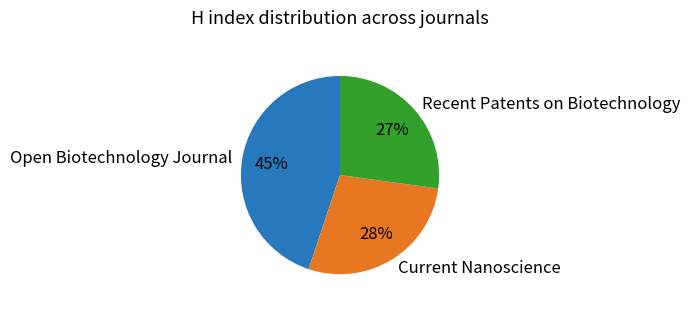

The Current Nanoscience slice represents 40% of the pie. True or false?

False